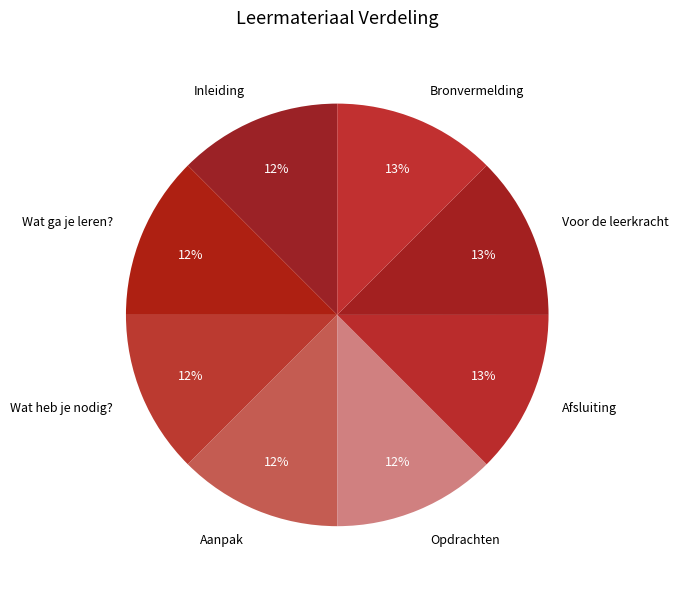

Combined, do Wat heb je nodig? and Afsluiting account for over 50%?

No